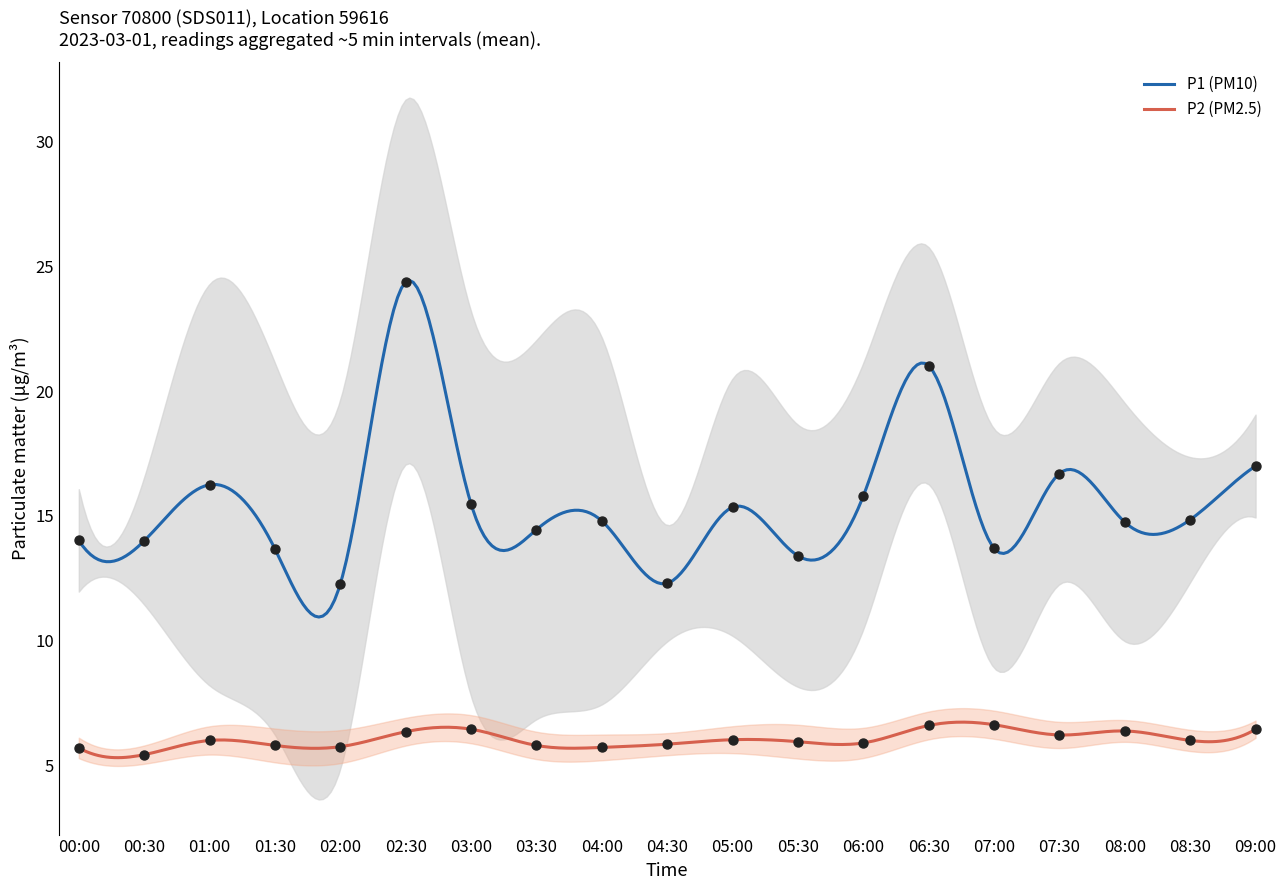

Which series has the largest Y range (max minus min)?

P1